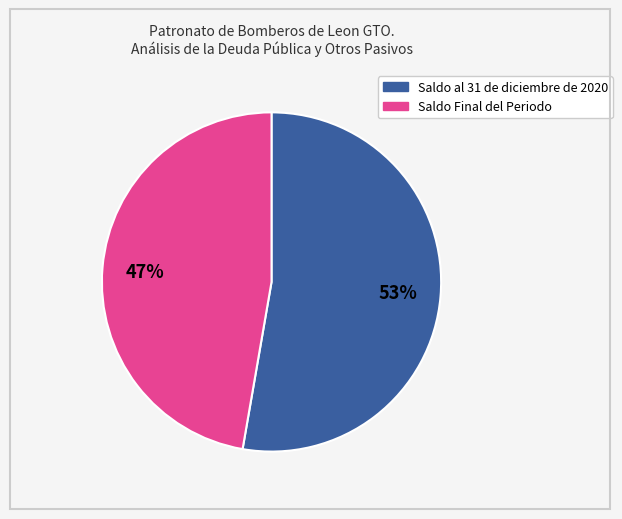

Approximately how many times larger is the value at Saldo al 31 de diciembre de 2020 compared to Saldo Final del Periodo?

1.1